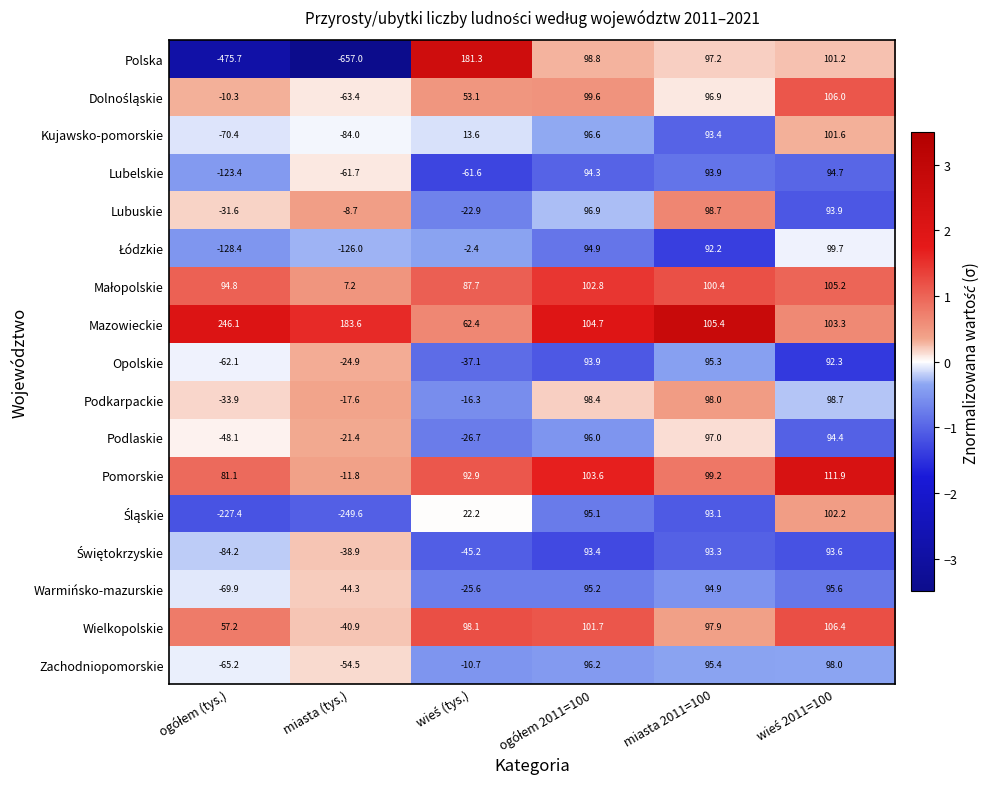

What is the minimum value shown in the chart?

-657.0